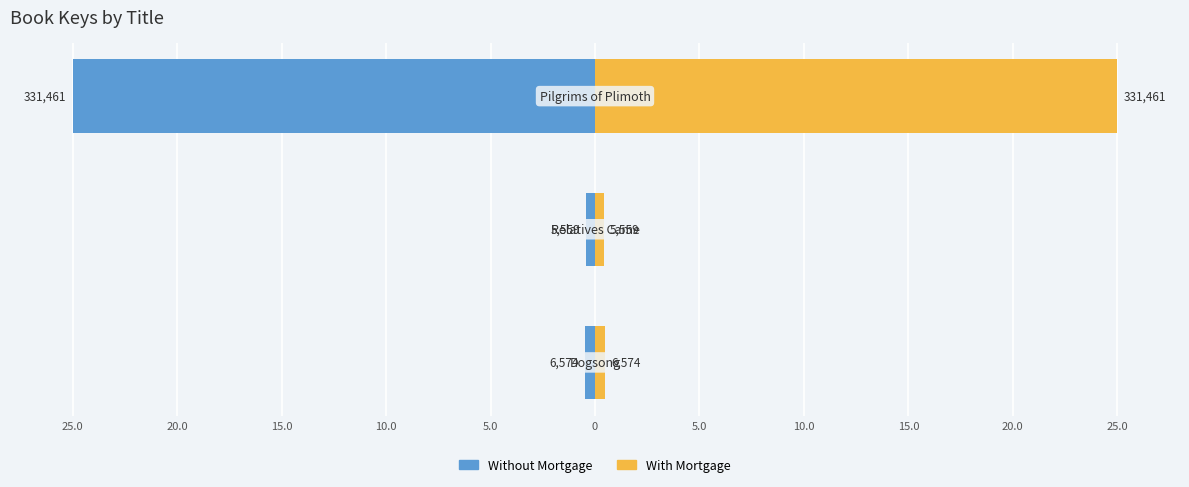

Are the bars grouped side by side (vs. stacked)?

Yes